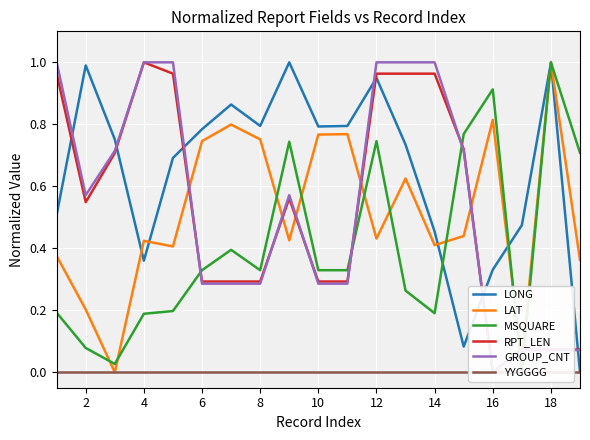

What are all the series names shown in the legend?

LONG, LAT, MSQUARE, RPT_LEN, GROUP_CNT, YYGGGG